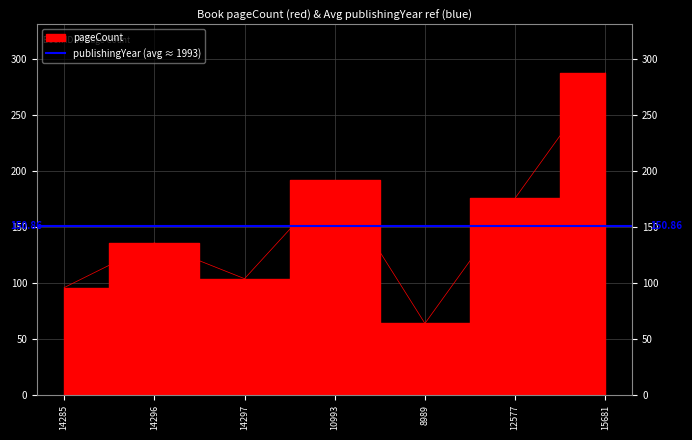

Rank the categories by value from highest to lowest.

15681, 10993, 12577, 14296, 14297, 14285, 8989